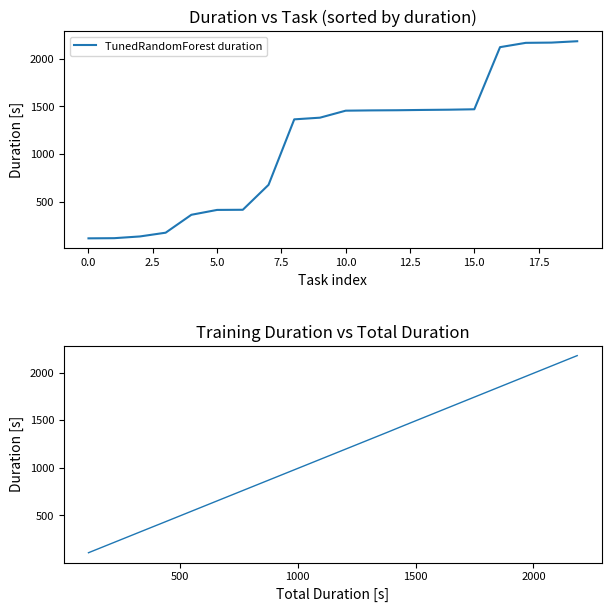

The value of TunedRandomForest duration at 0.0 is 113.3. True or false?

True